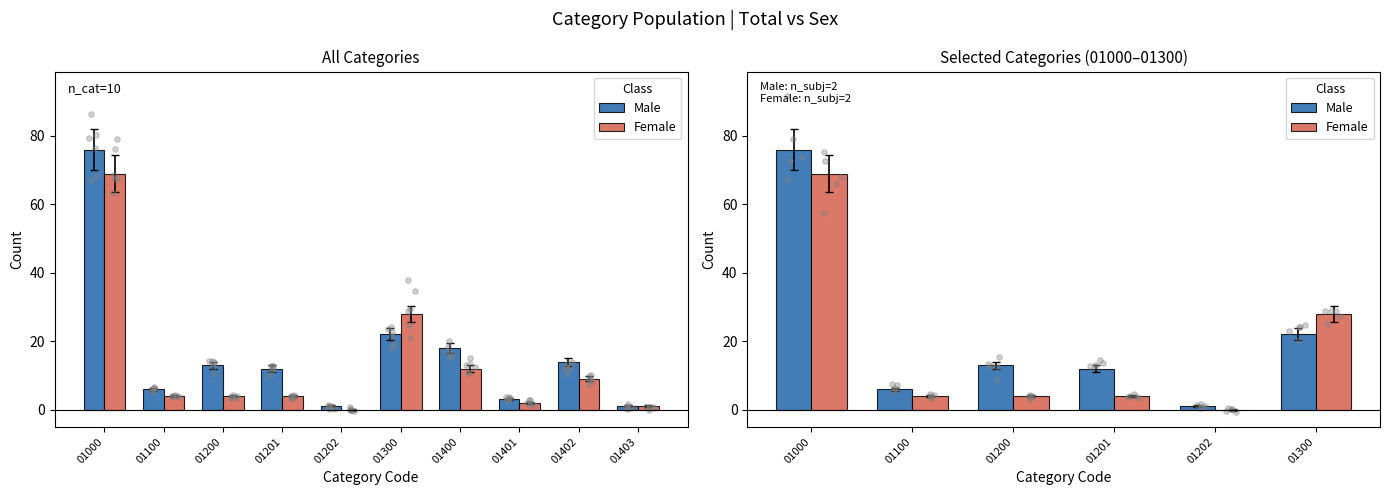

At how many categories does at least one series exceed 28?

1